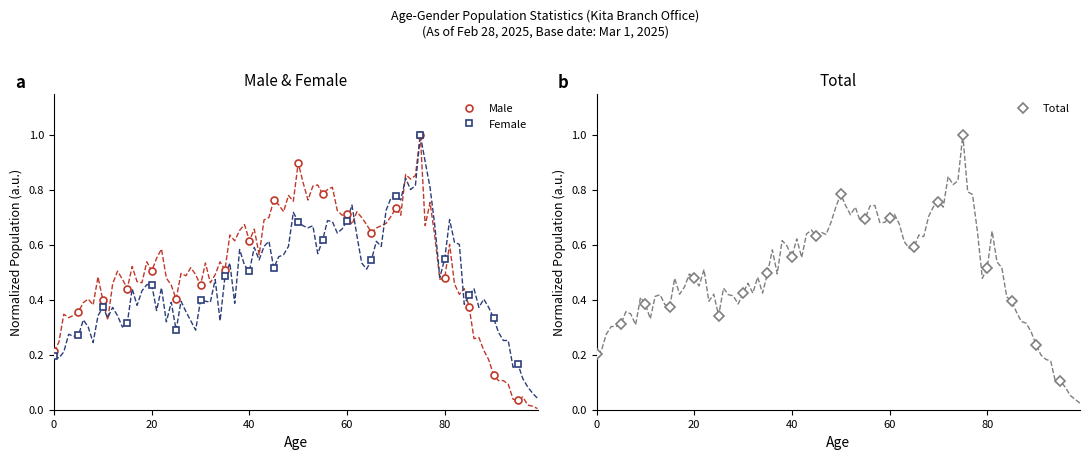

How many intersections are there between Male and Female?

1